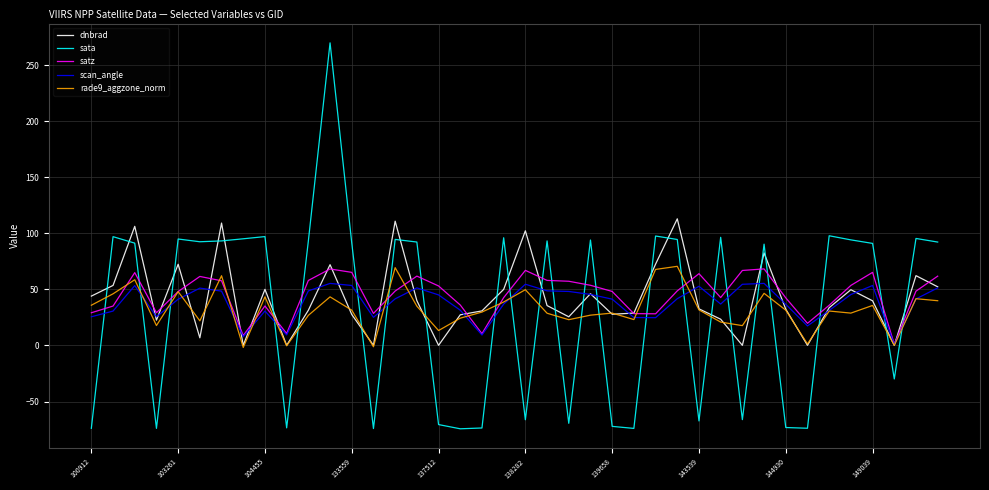

What is the greatest value displayed?

269.9